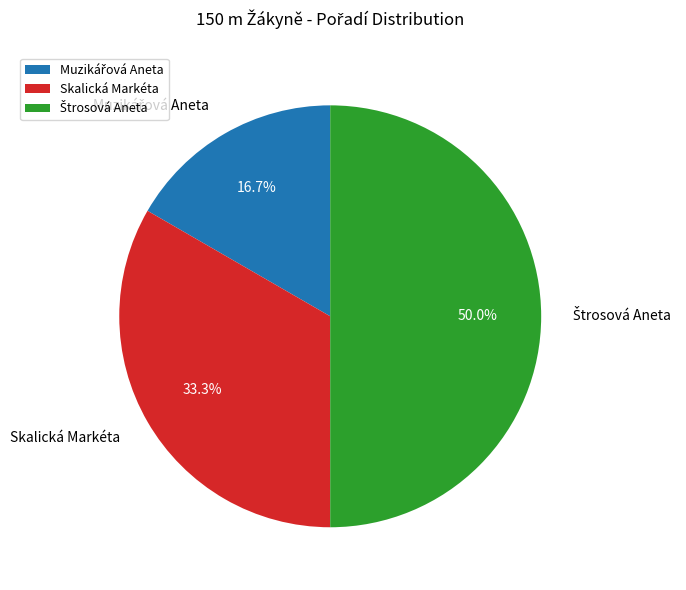

Is Skalická Markéta the majority of the pie?

No